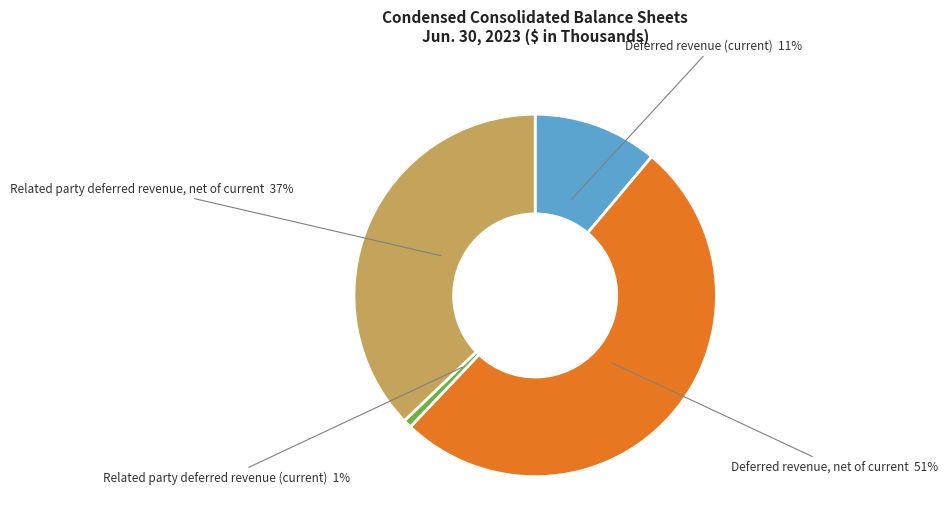

What is the ratio of the value at Deferred revenue (current) to the value at Deferred revenue, net of current?

0.2